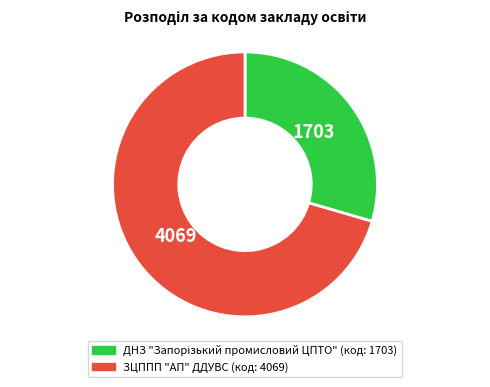

How many segments does this pie chart have?

2